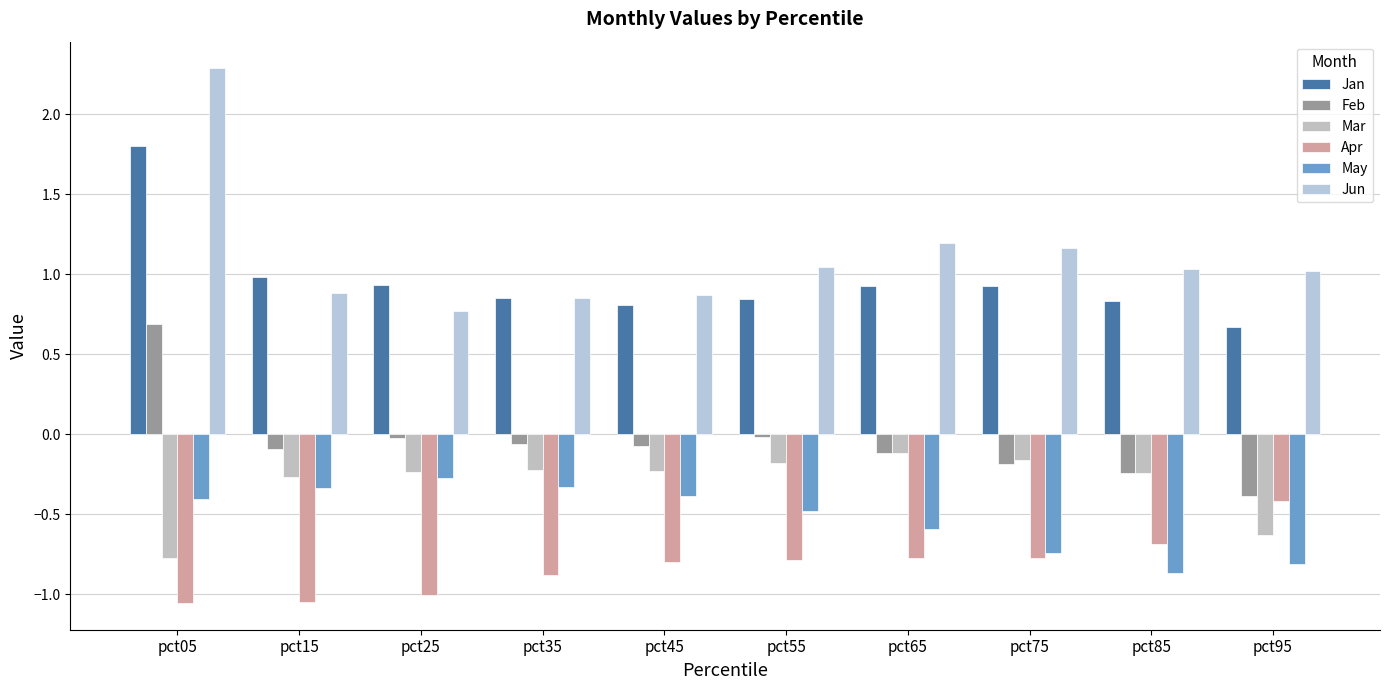

Is it true that May equals -1.1 at pct95?

False